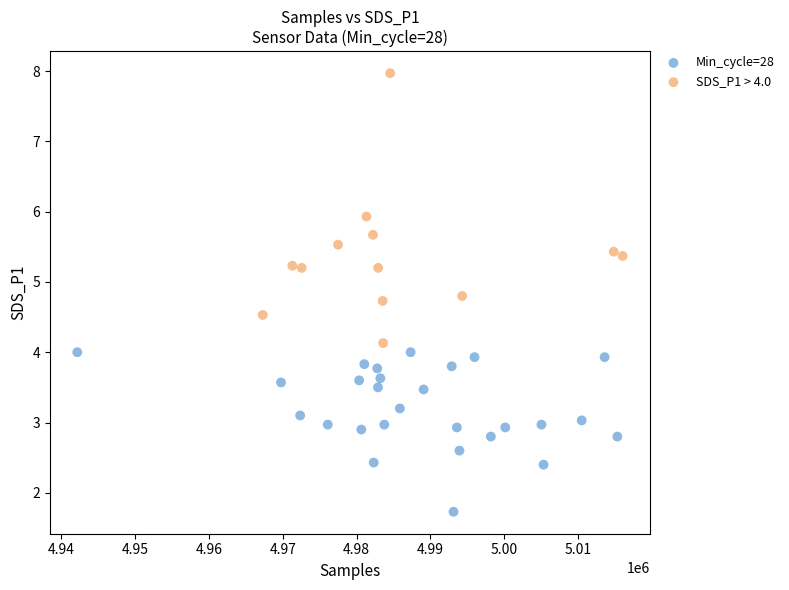

Which series contains the highest Y value?

SDS_P1 > 4.0